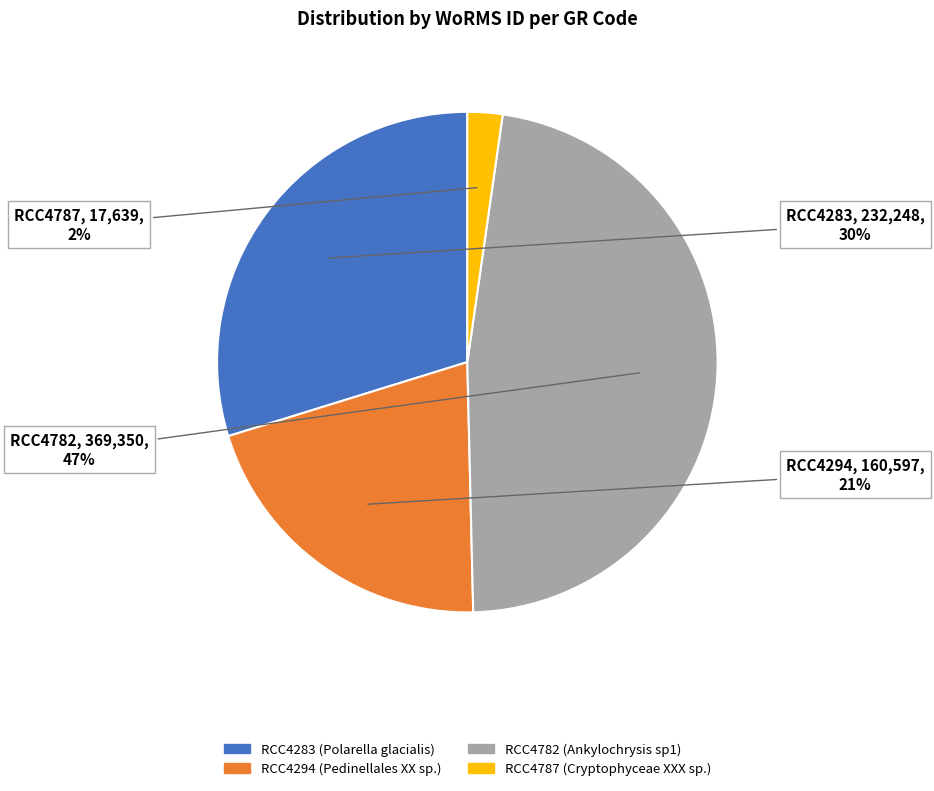

The RCC4283 slice represents 40% of the pie. True or false?

False